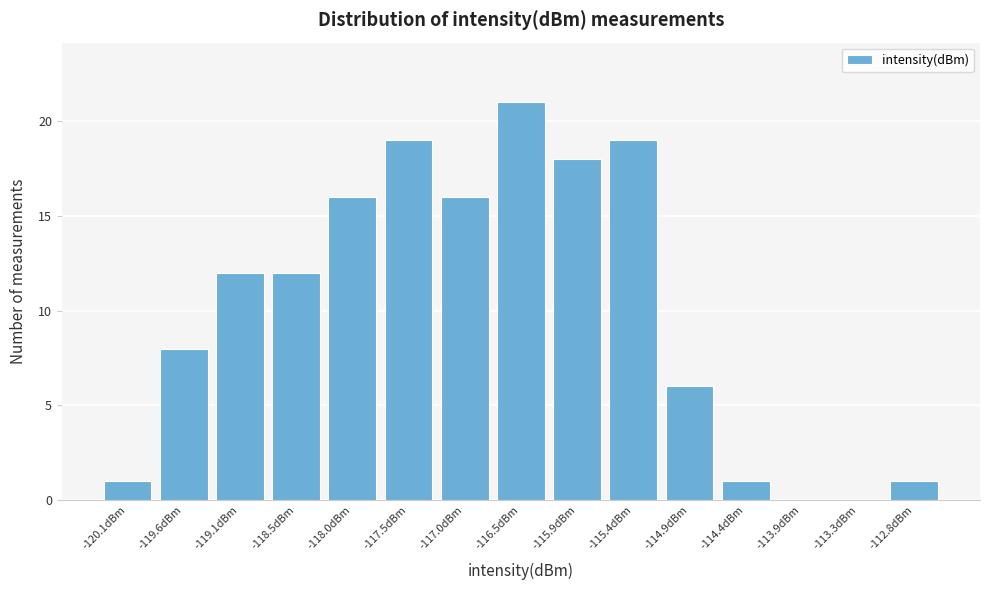

Reading left to right, transcribe this chart: for each bar, give the range it covers on the x-axis and its height. Neither the bar edges nor the heights are printed on the chart, so give them approximately, as read against the axes.

-120.4 to -119.8: 1
-119.8 to -119.3: 8
-119.3 to -118.8: 12
-118.8 to -118.3: 12
-118.3 to -117.8: 16
-117.8 to -117.2: 19
-117.2 to -116.7: 16
-116.7 to -116.2: 21
-116.2 to -115.7: 18
-115.7 to -115.2: 19
-115.2 to -114.6: 6
-114.6 to -114.1: 1
-114.1 to -113.6: 0
-113.6 to -113.1: 0
-113.1 to -112.6: 1